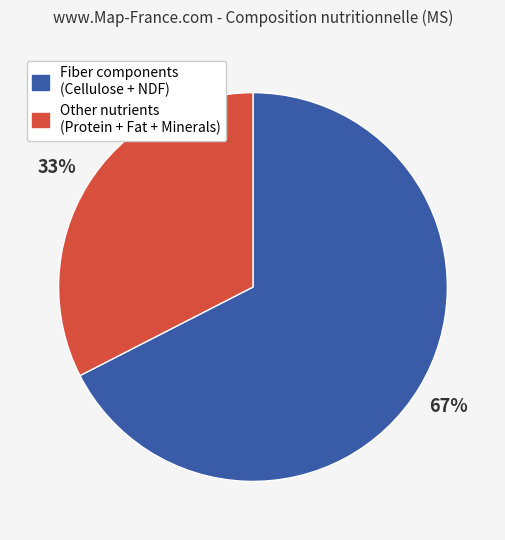

Is there a majority slice in this chart?

Yes